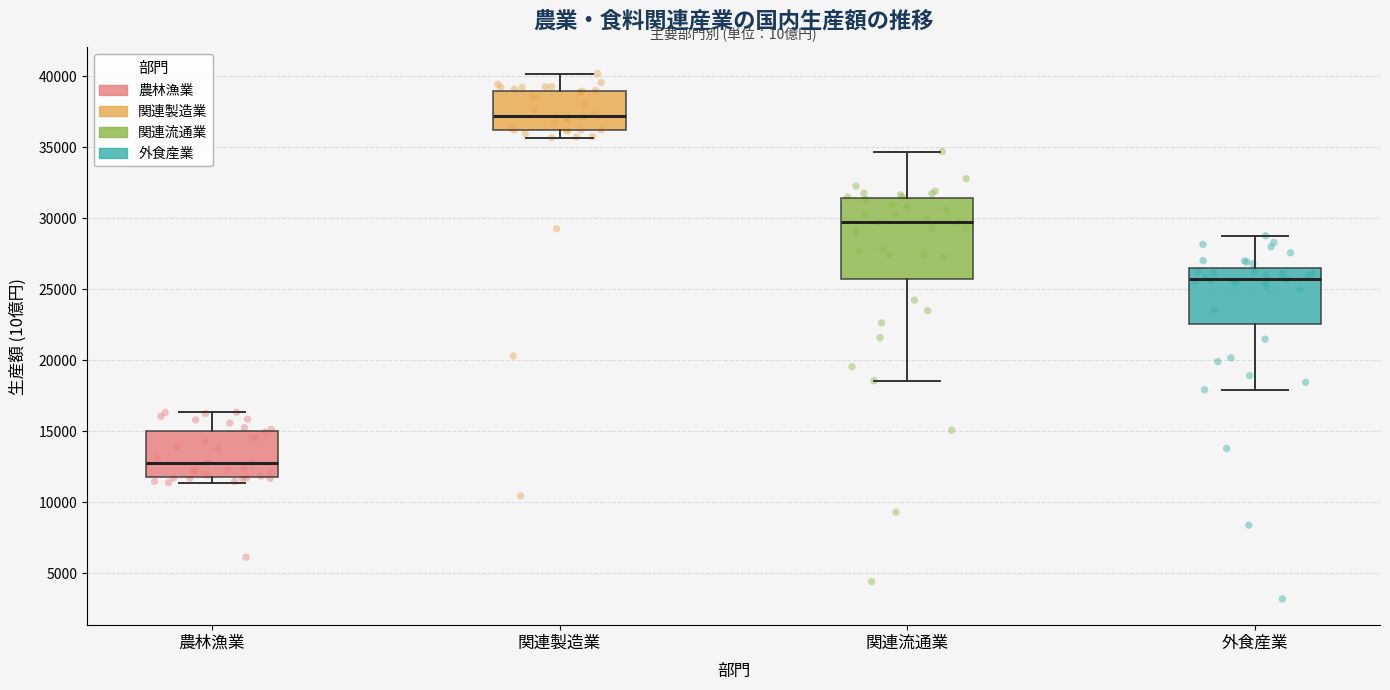

Which box's median line is the lowest?

農林漁業